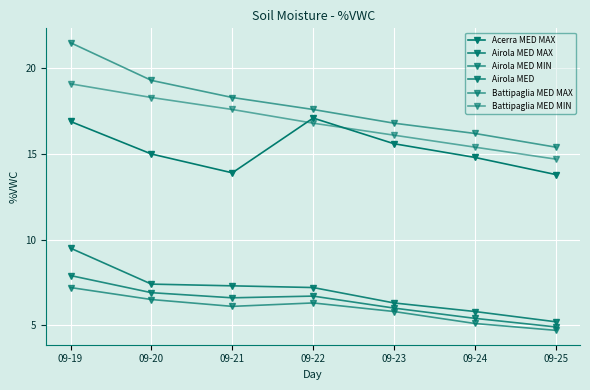

At which category is the sum across all series the highest?

09-19